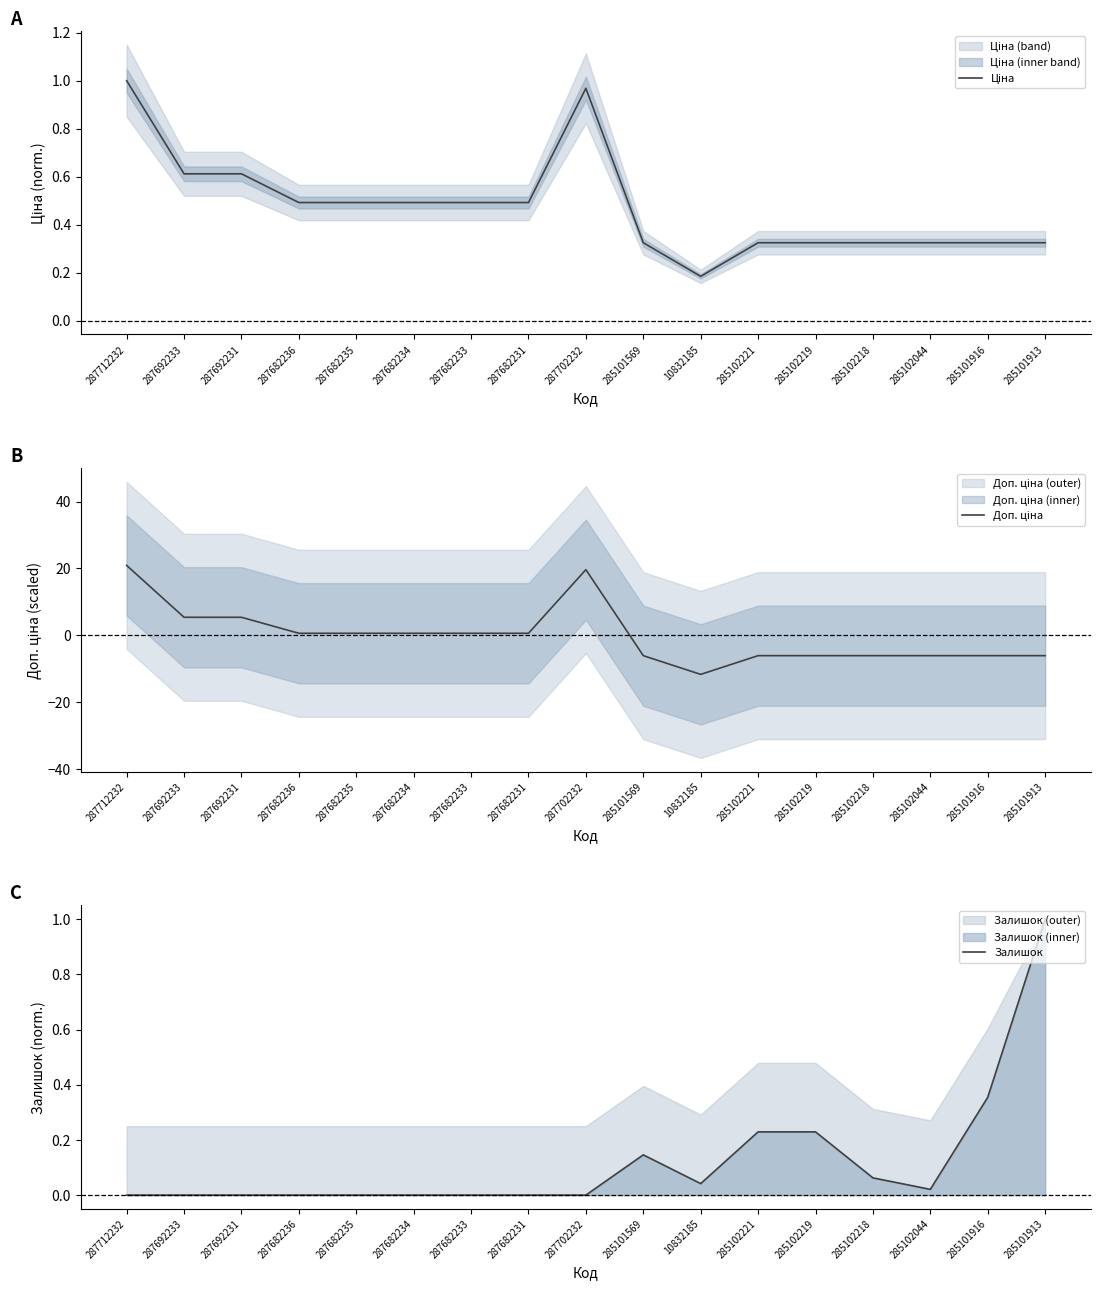

Reading left to right, transcribe all the data shown in this chart.

Ціна: 287712232=1.0	287692233=0.6	287692231=0.6	287682236=0.5	287682235=0.5	287682234=0.5	287682233=0.5	287682231=0.5	287702232=1.0	285101569=0.3	10832185=0.2	285102221=0.3	285102219=0.3	285102218=0.3	285102044=0.3	285101916=0.3	285101913=0.3
Доп. ціна: 287712232=20.9	287692233=5.4	287692231=5.4	287682236=0.6	287682235=0.6	287682234=0.6	287682233=0.6	287682231=0.6	287702232=19.7	285101569=-6.1	10832185=-11.7	285102221=-6.1	285102219=-6.1	285102218=-6.1	285102044=-6.1	285101916=-6.1	285101913=-6.1
Залишок: 287712232=0.0	287692233=0.0	287692231=0.0	287682236=0.0	287682235=0.0	287682234=0.0	287682233=0.0	287682231=0.0	287702232=0.0	285101569=0.1	10832185=0.0	285102221=0.2	285102219=0.2	285102218=0.1	285102044=0.0	285101916=0.4	285101913=1.0